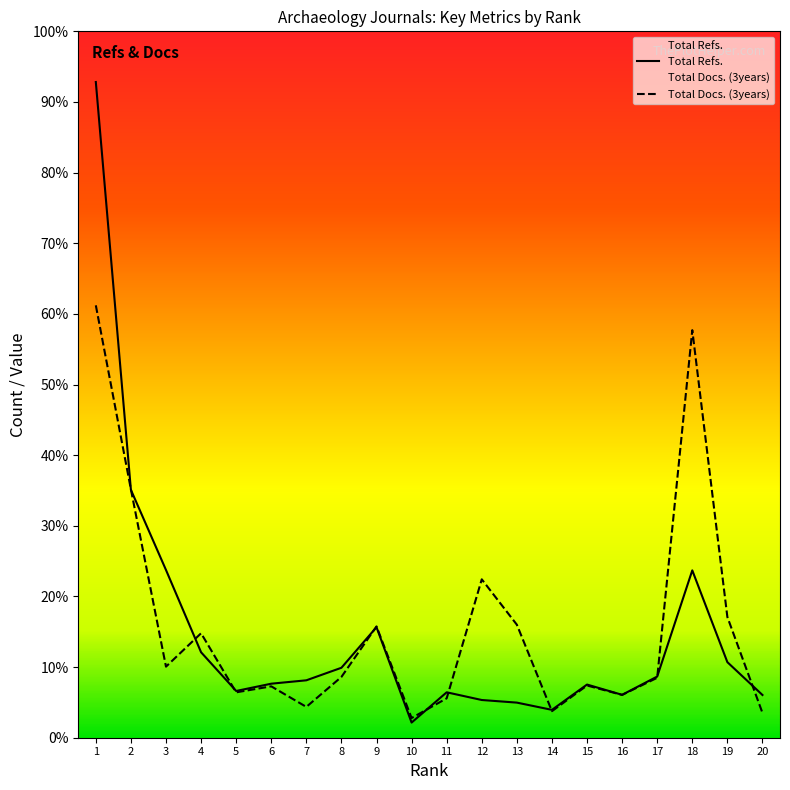

At 14, list the series in order from smallest to largest.

Total Docs. (3years), Total Refs.